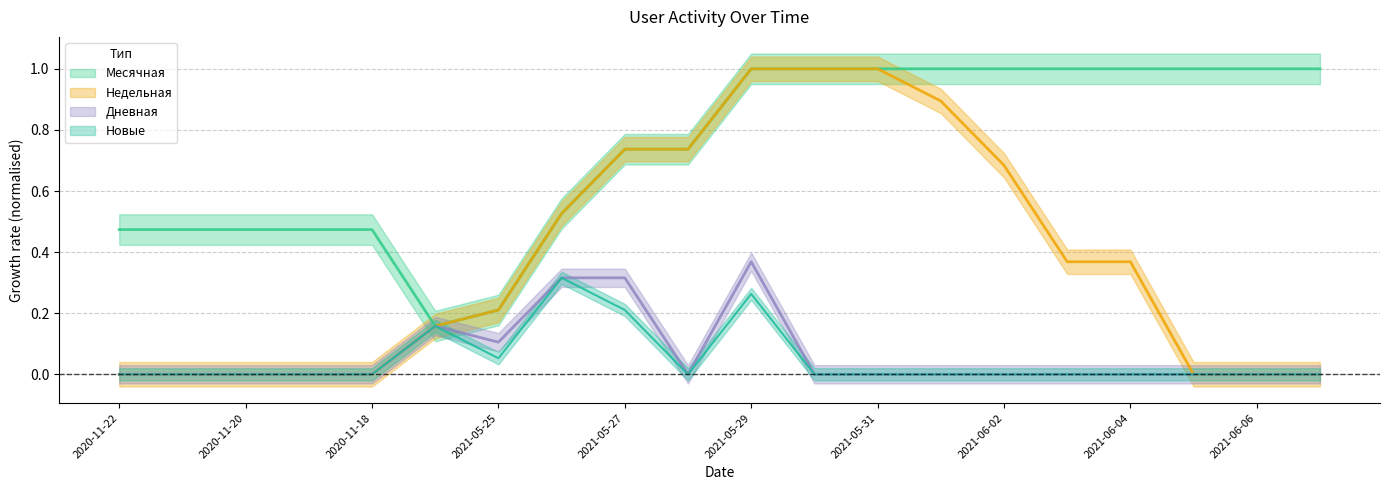

What is the difference between the second highest and minimum values in the Новые series?

0.3